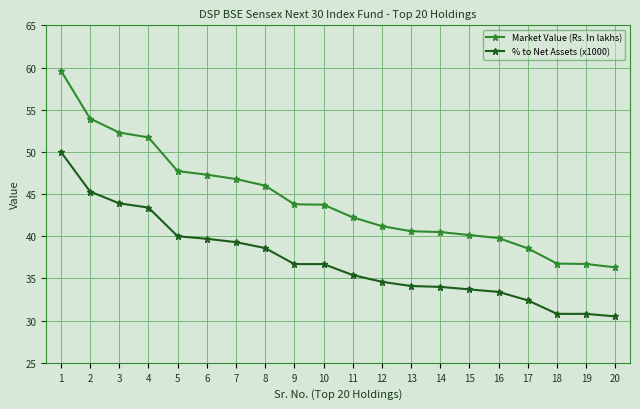

What are all the series names shown in the legend?

Market Value (Rs. In lakhs), % to Net Assets (x1000)